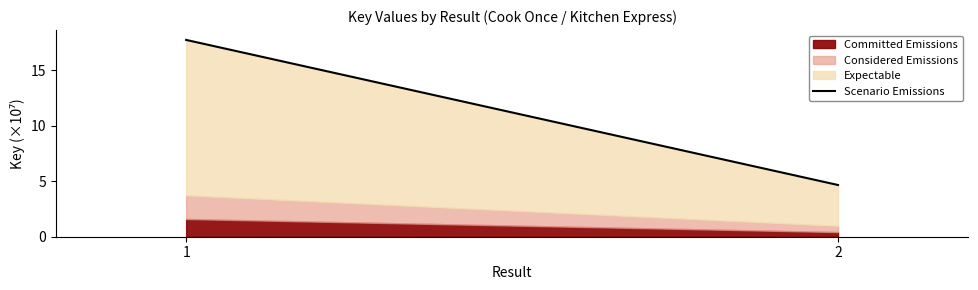

What is the difference between the maximum and minimum values?

13.1